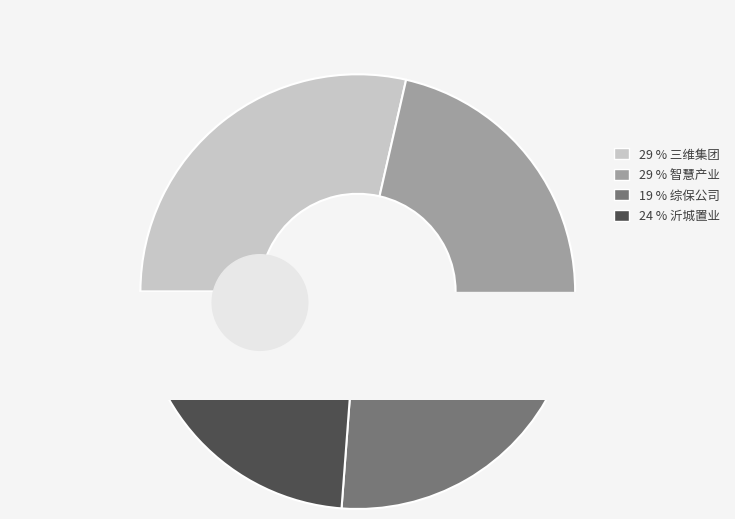

To the nearest percent, what percentage of the pie is 综保公司?

19%